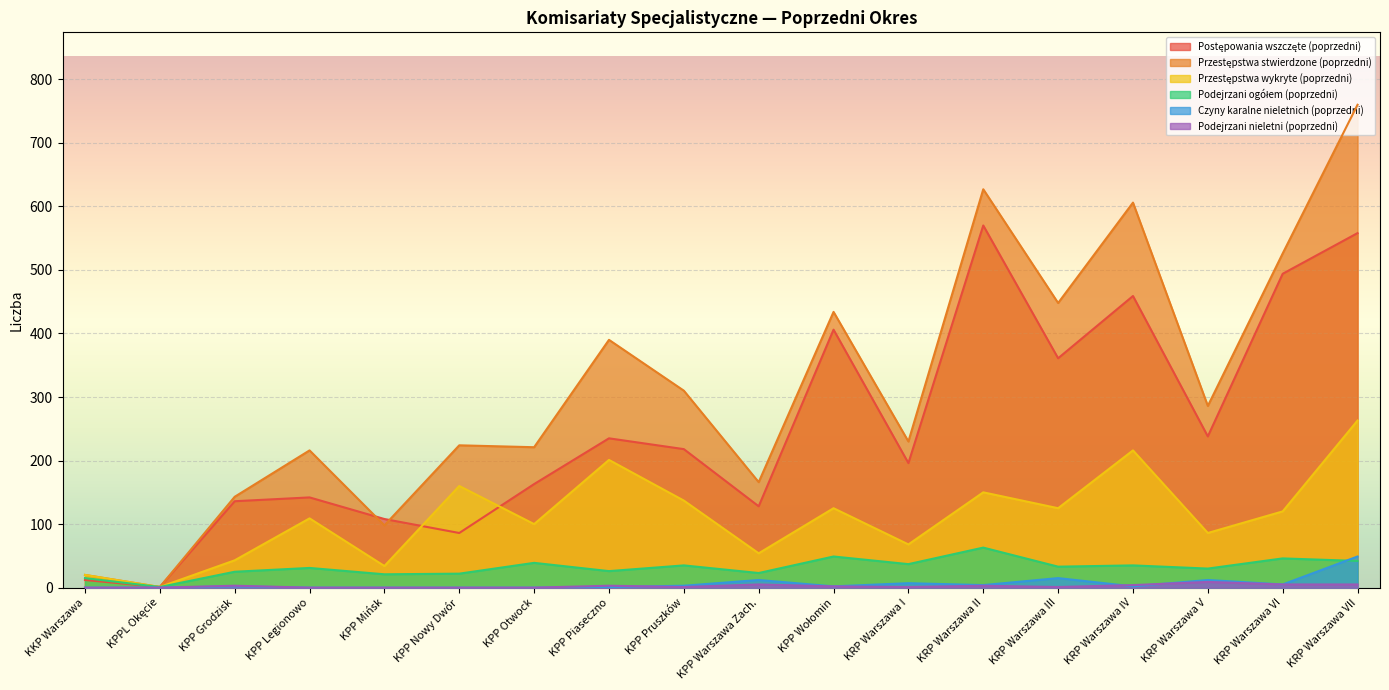

List the labels in order of Czyny karalne nieletnich (poprzedni) value, smallest first.

KKP Warszawa, KPPL Okęcie, KPP Legionowo, KPP Mińsk, KPP Nowy Dwór, KPP Otwock, KPP Piaseczno, KPP Grodzisk, KPP Wołomin, KRP Warszawa IV, KPP Pruszków, KRP Warszawa II, KRP Warszawa VI, KRP Warszawa I, KPP Warszawa Zach., KRP Warszawa V, KRP Warszawa III, KRP Warszawa VII